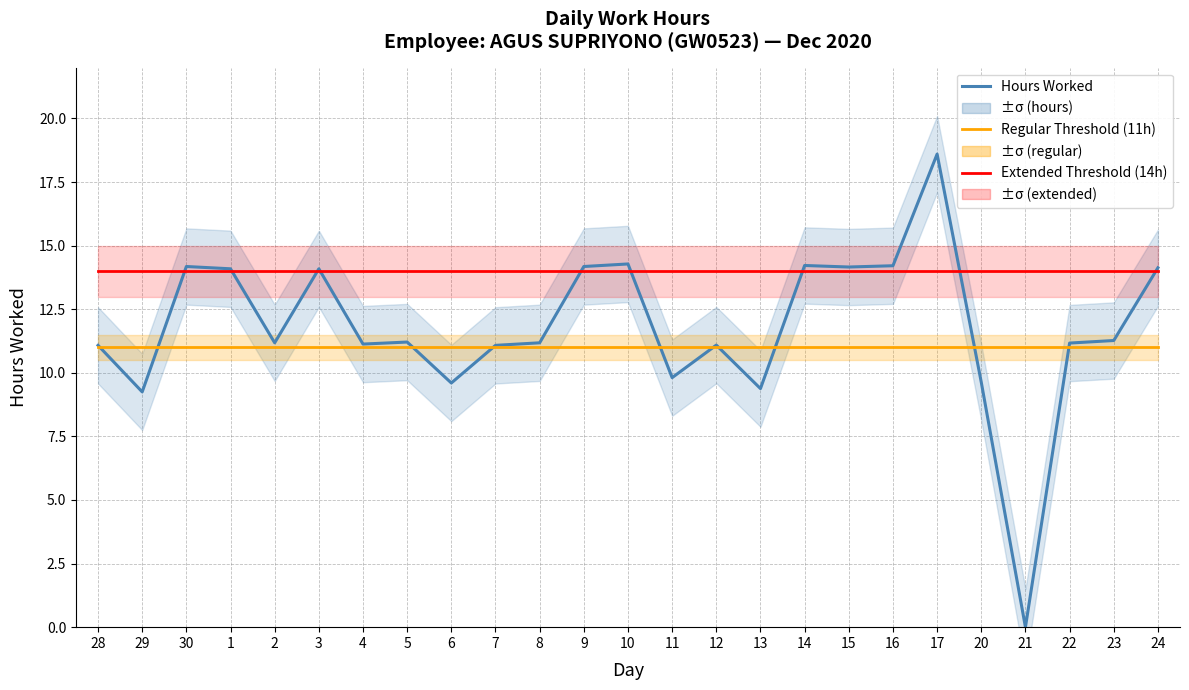

Where do Extended Threshold (14h) and Hours Worked first cross each other?

29 and 30